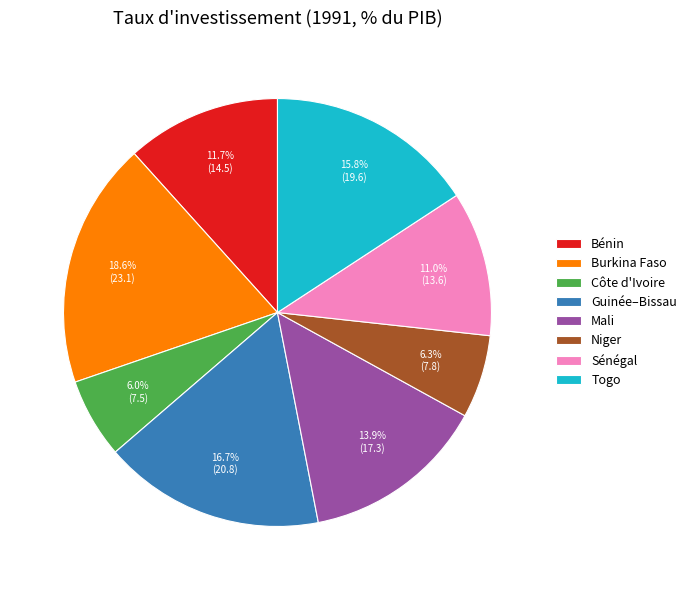

To the nearest percent, what is the average slice percentage?

12%